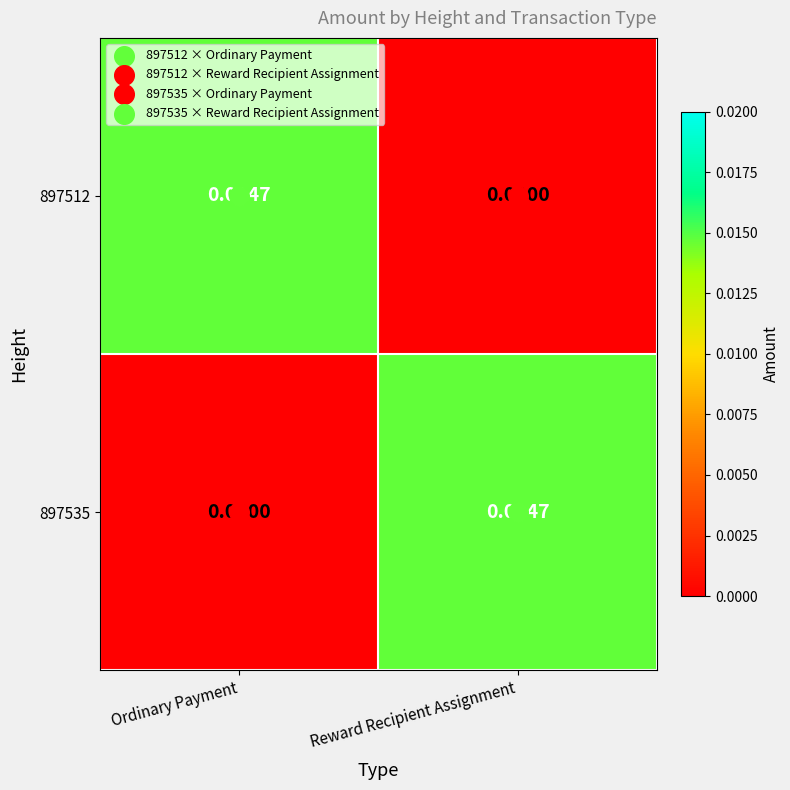

At which label is 897512 closest to 0?

Reward Recipient Assignment